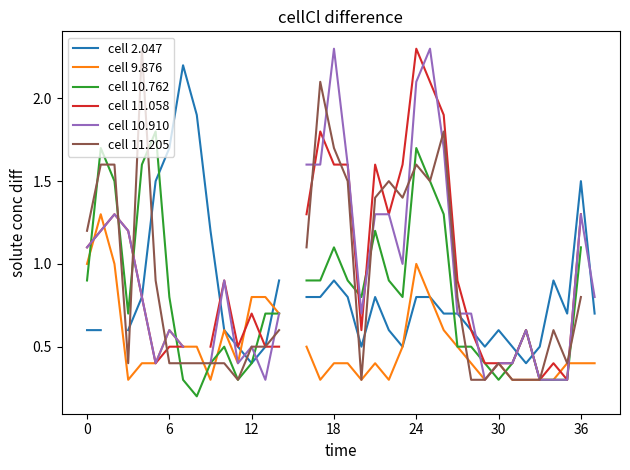

The cell 11.058 series shows 0.3 at 9. True or false?

False